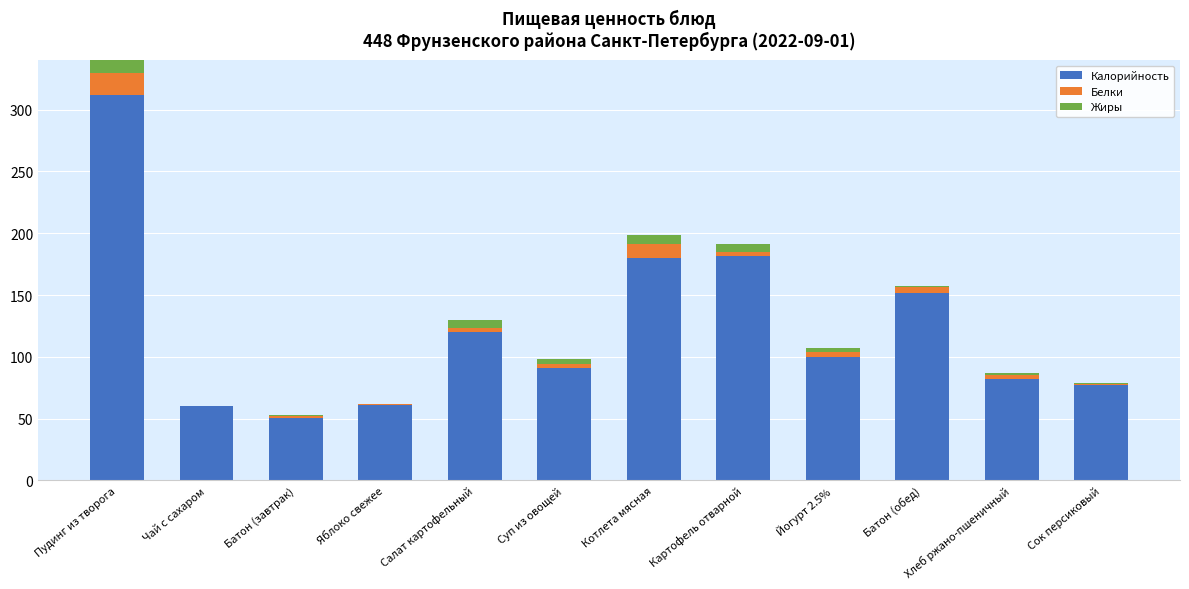

What is the maximum value for Калорийность?

311.5